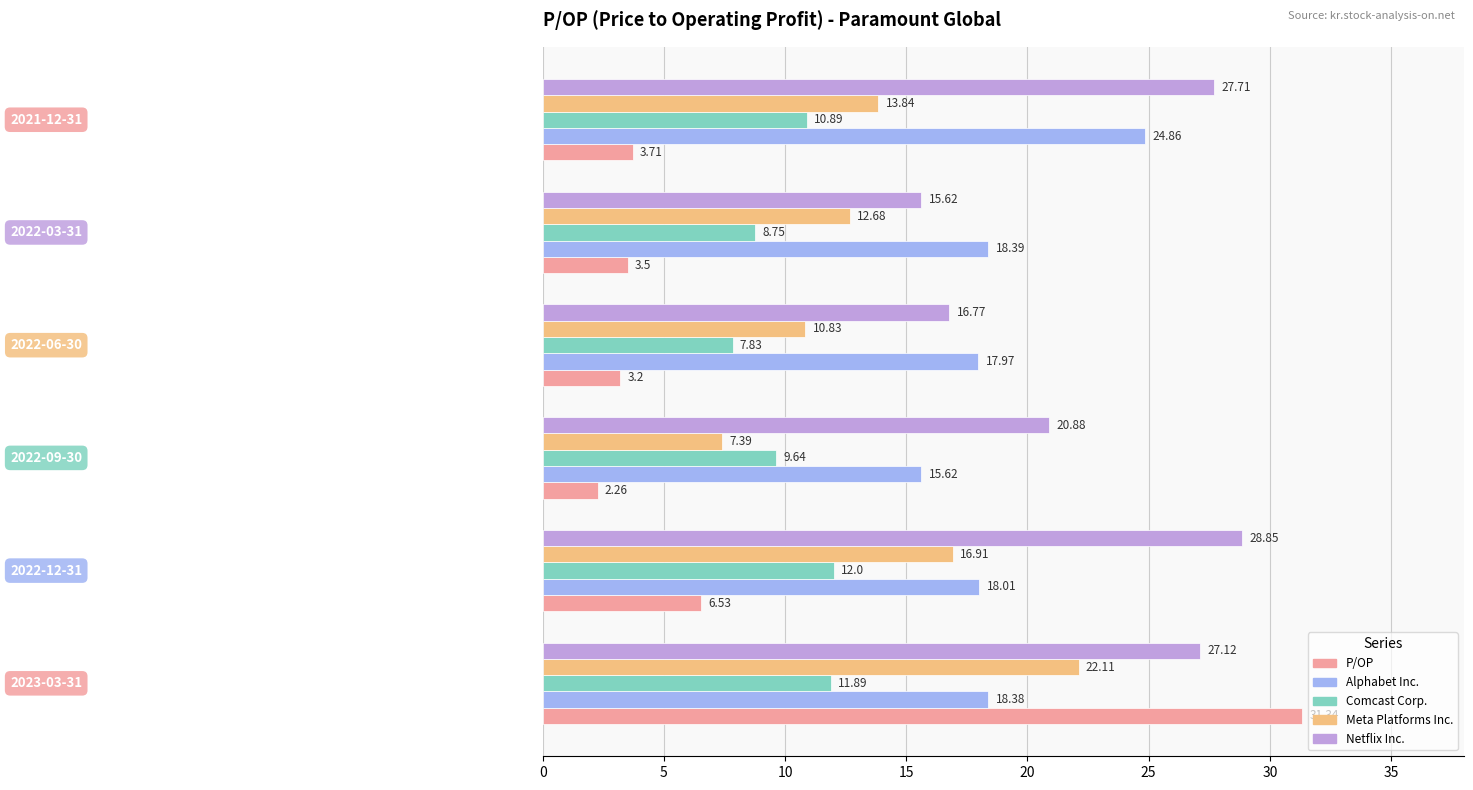

Which series has the largest total across all categories?

Netflix Inc.